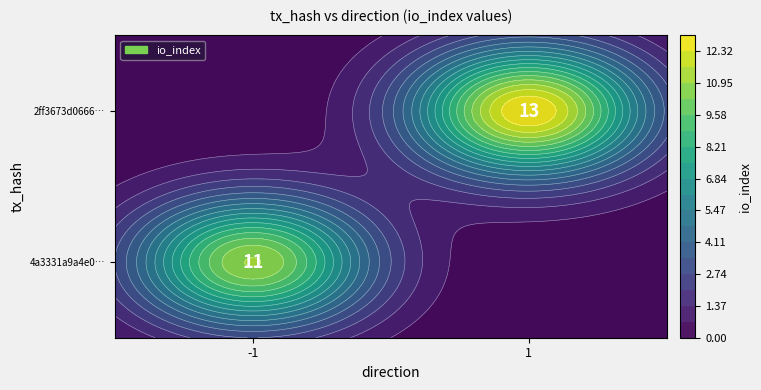

What is the spread (max minus min) of values at io_index?

2